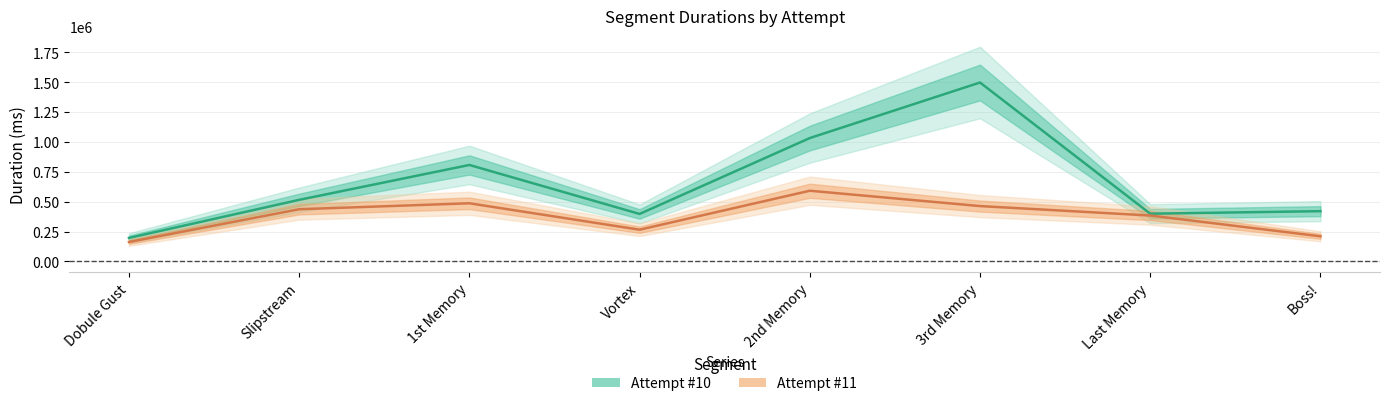

Read the Attempt #10 value at 2nd Memory, to the nearest 50.

1032350